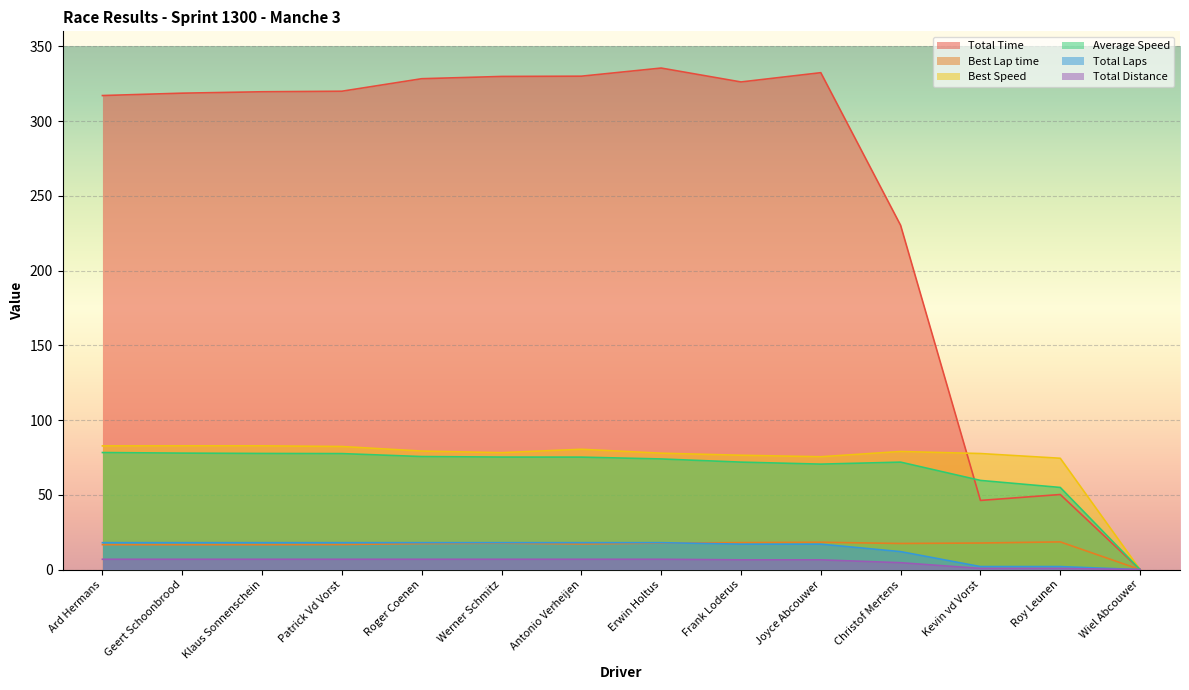

Read the Total Distance value at Kevin vd Vorst.

0.8